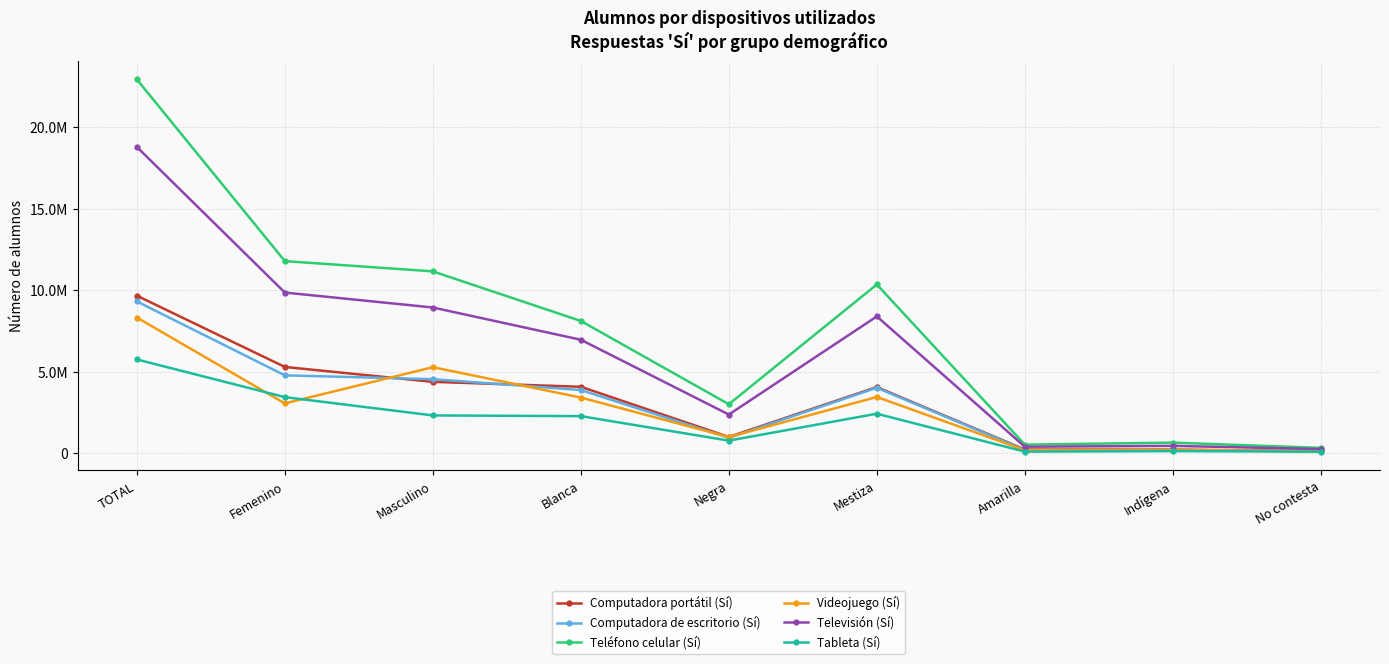

Does the chart have visible grid lines?

Yes